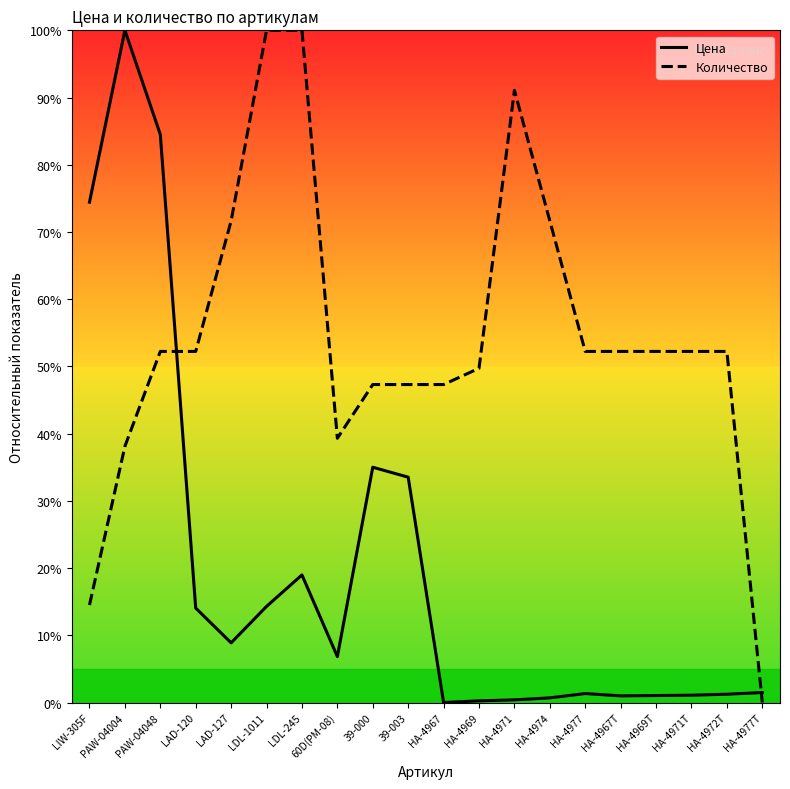

Where is Количество nearest to the value 50?

НА-4969